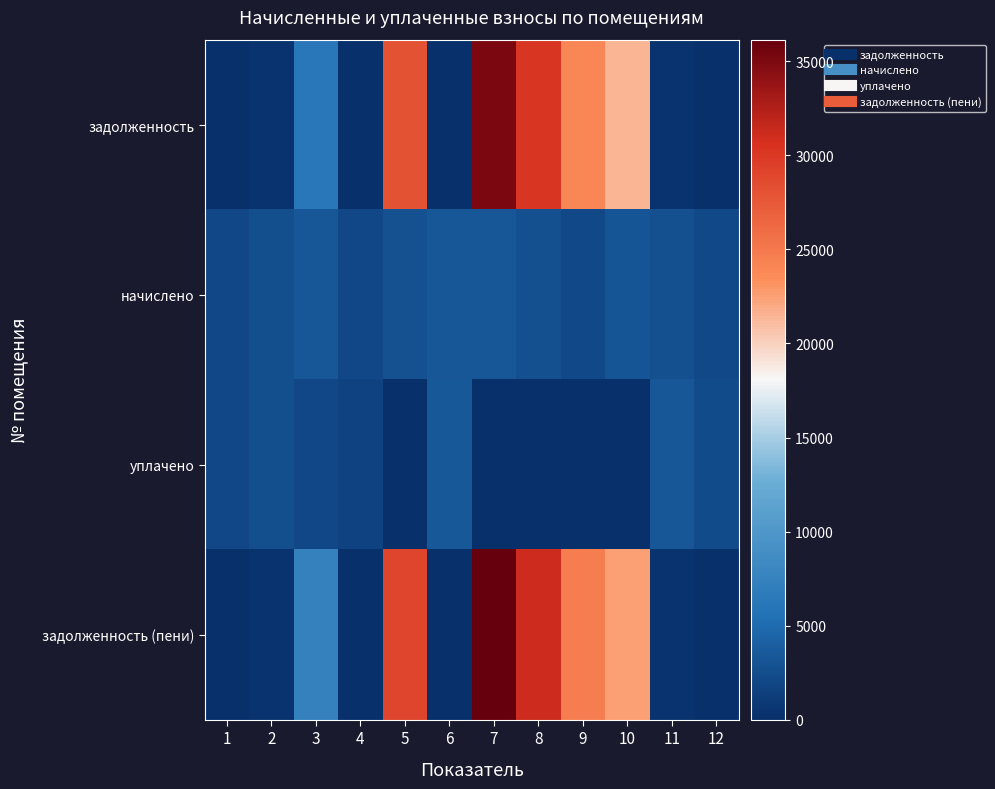

At which category does the chart reach its minimum across all series?

6